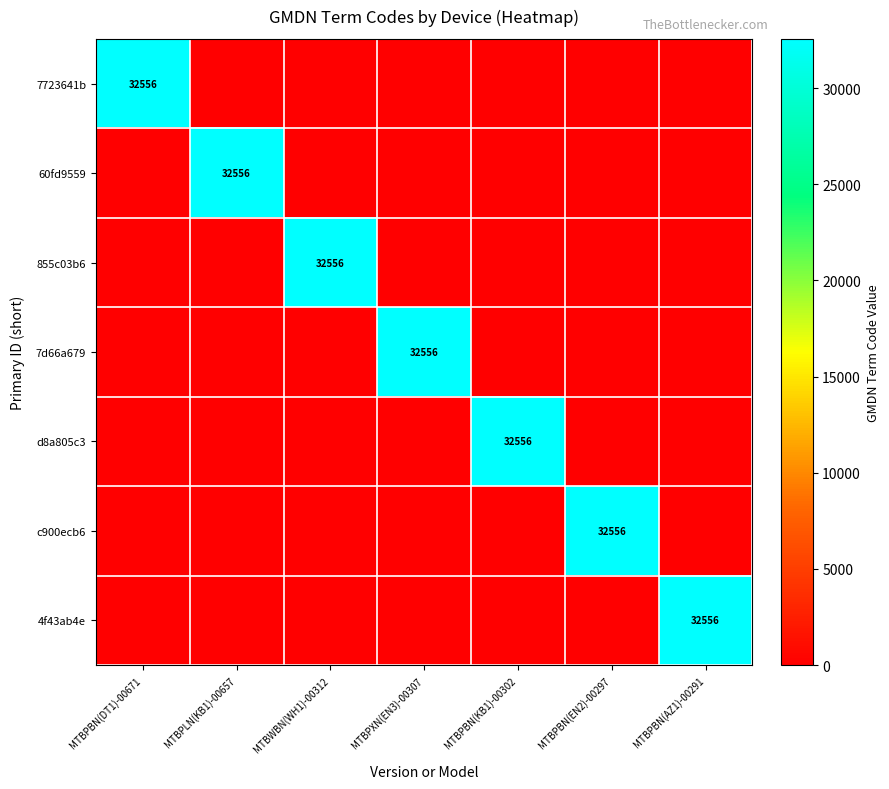

Which series has the largest total across all categories?

7723641b